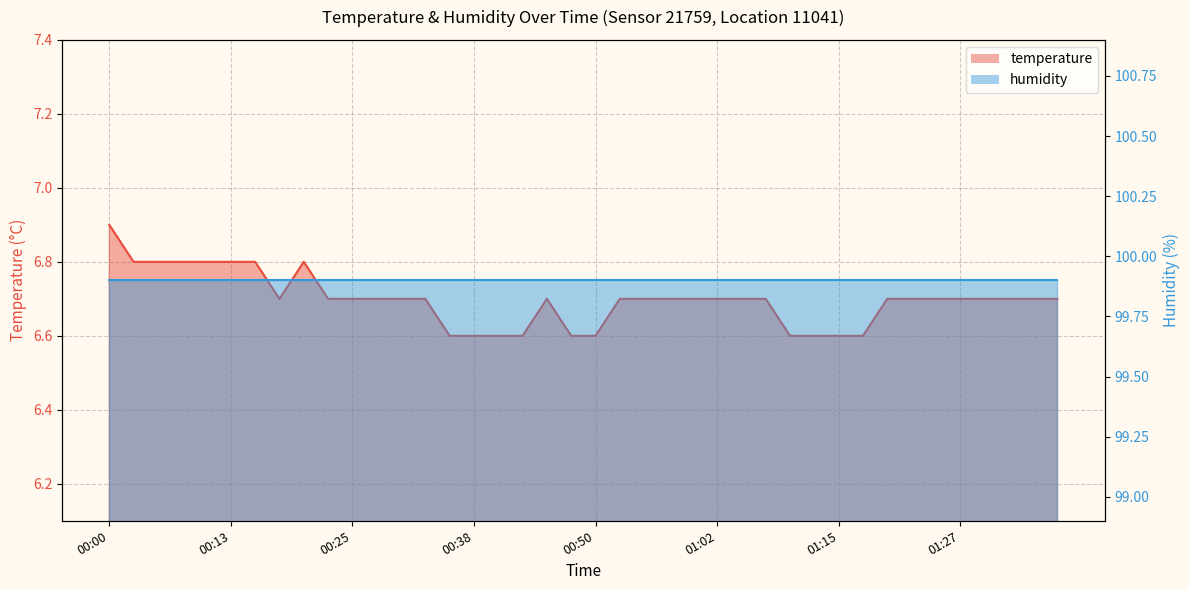

True or false: the data shows 6.7 at 01:27.

True